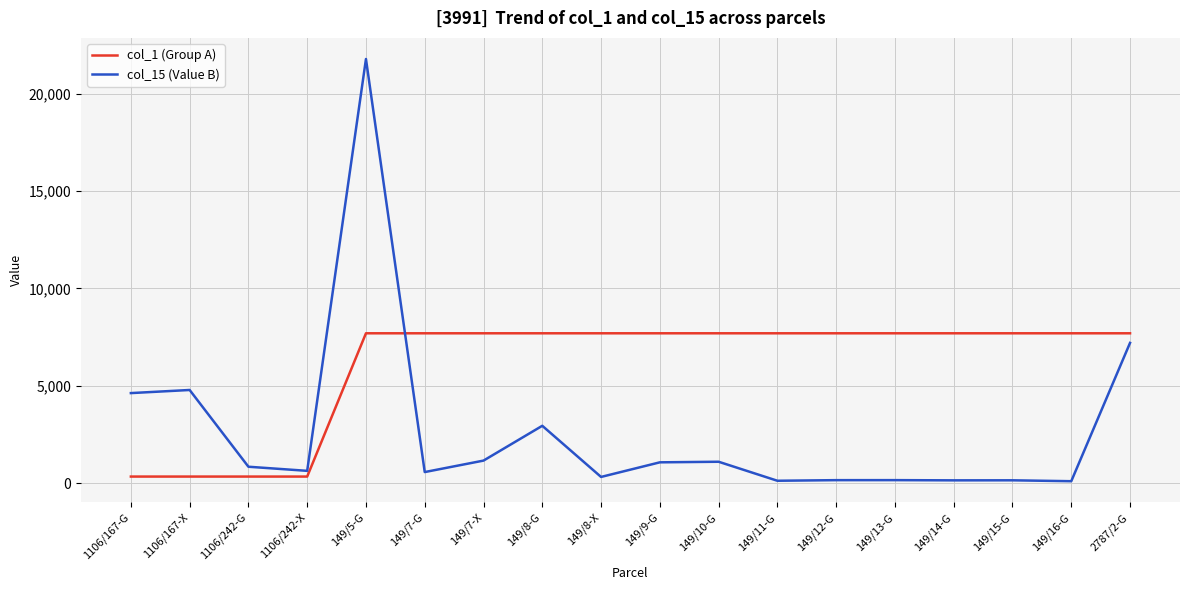

Is it true that col_1 (Group A) equals 7696 at 149/5-G?

True